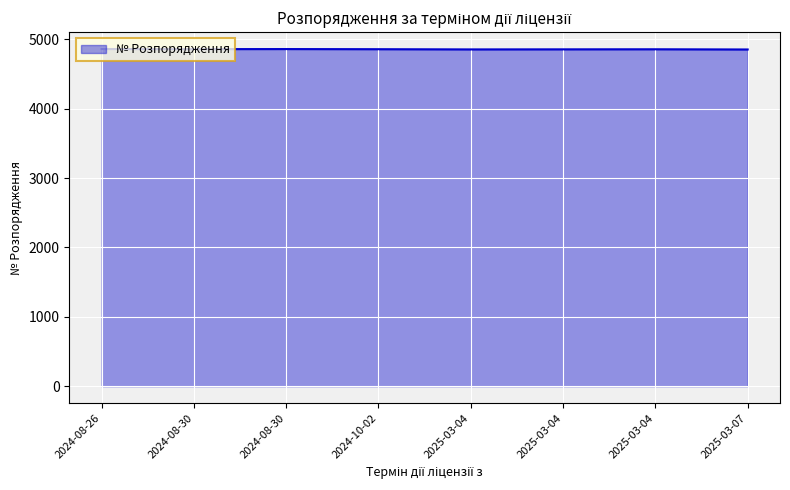

True or false: the data shows 4860 at 2024-08-26.

True